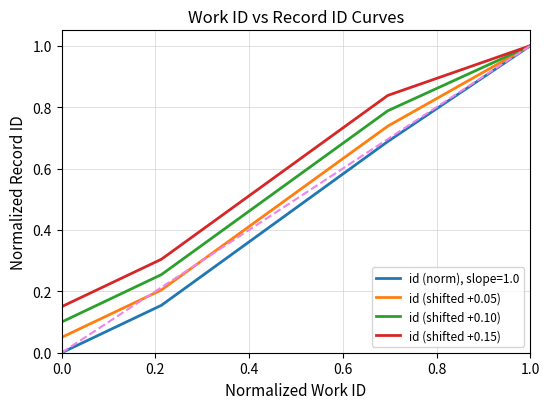

What is the average value of the id (shifted +0.10) series?

0.5